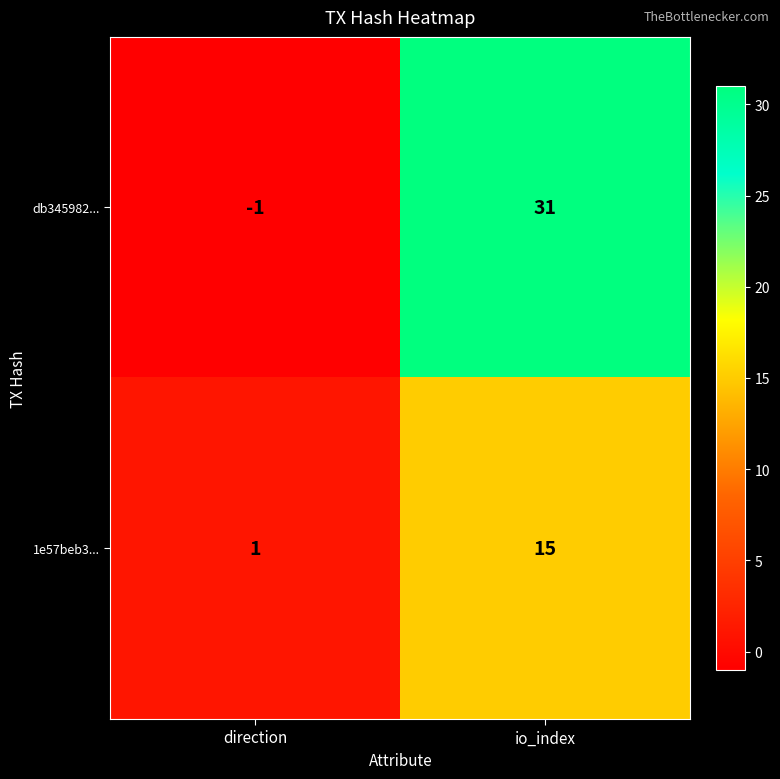

At which label does db345982... reach its minimum?

direction